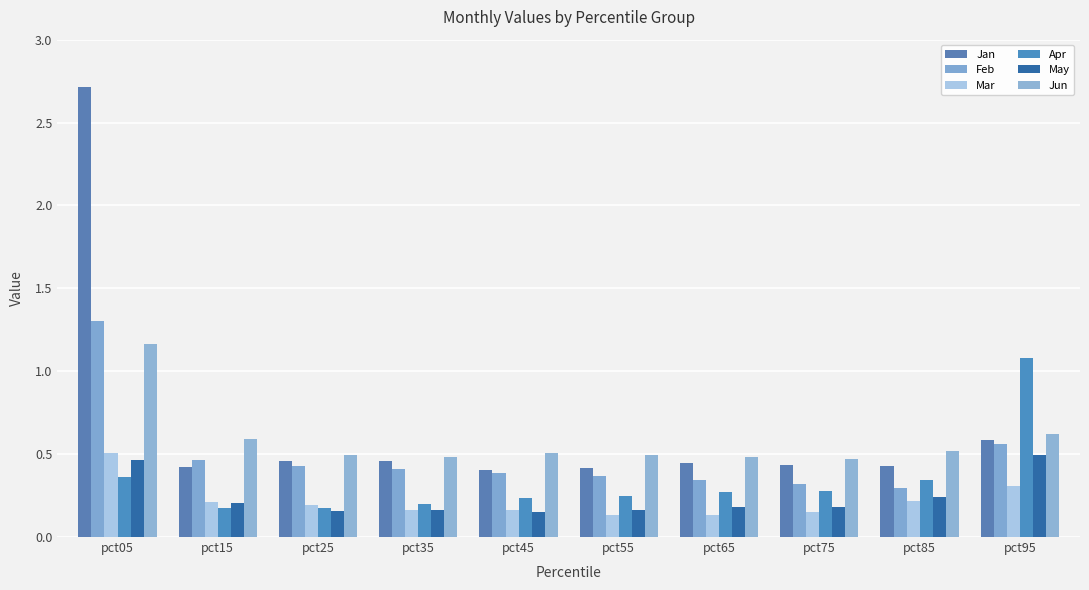

Rank the series at pct55 from lowest to highest value.

Mar, May, Apr, Feb, Jan, Jun